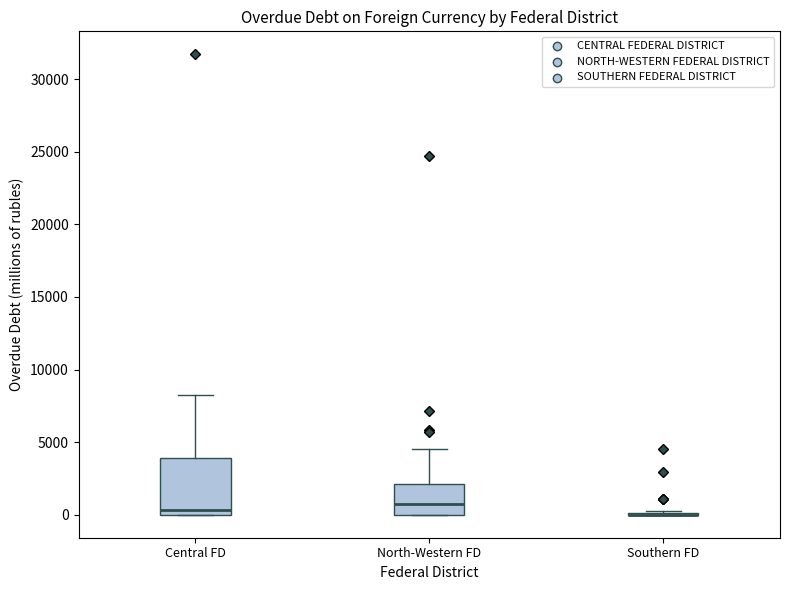

Reading left to right, read every box against the y-axis: the position of its median line, the range the box covers, and the ends of its whiskers. The values are not printed on the chart, so give them approximately, as read against the axis.

Central FD: median 500, box 0 to 4000, whiskers 0 to 8000
North-Western FD: median 500, box 0 to 2000, whiskers 0 to 4500
Southern FD: box collapsed to a line at 0, whiskers 0 to 0